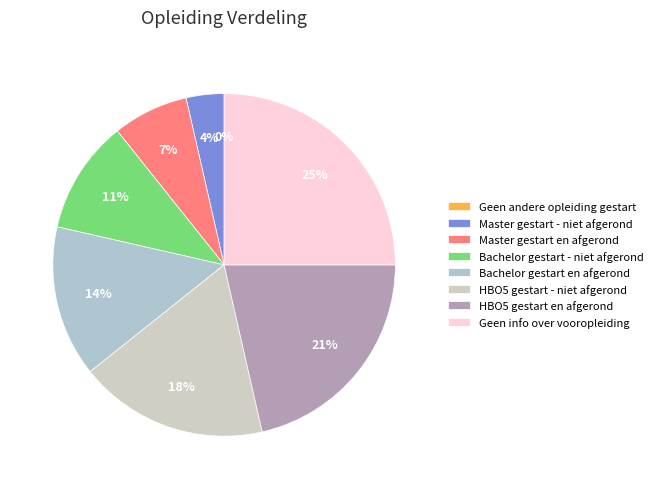

Count the number of slices in the pie.

8